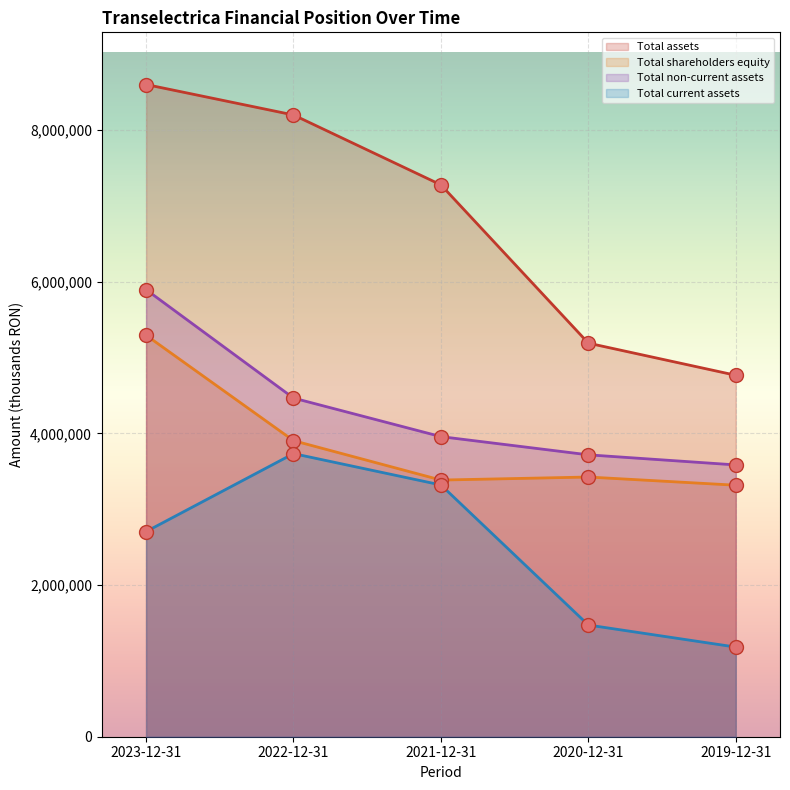

At which label does Total non-current assets first exceed 3957875?

2023-12-31